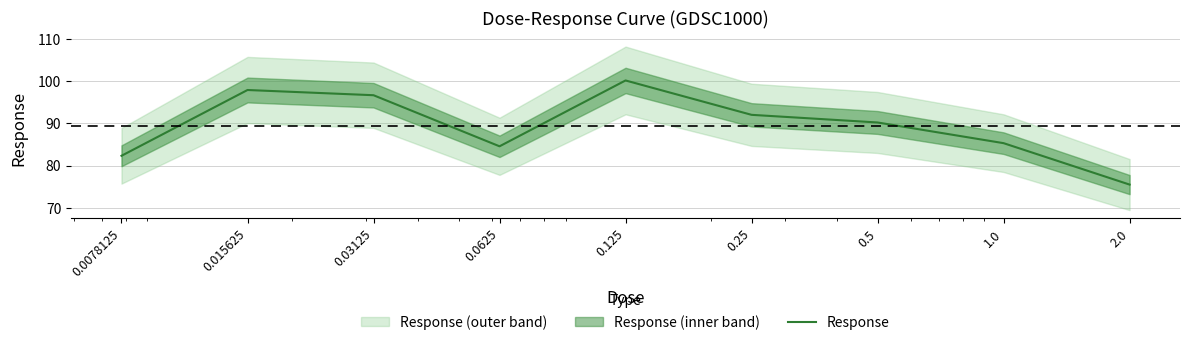

At which category does the chart reach its peak across all series?

0.125